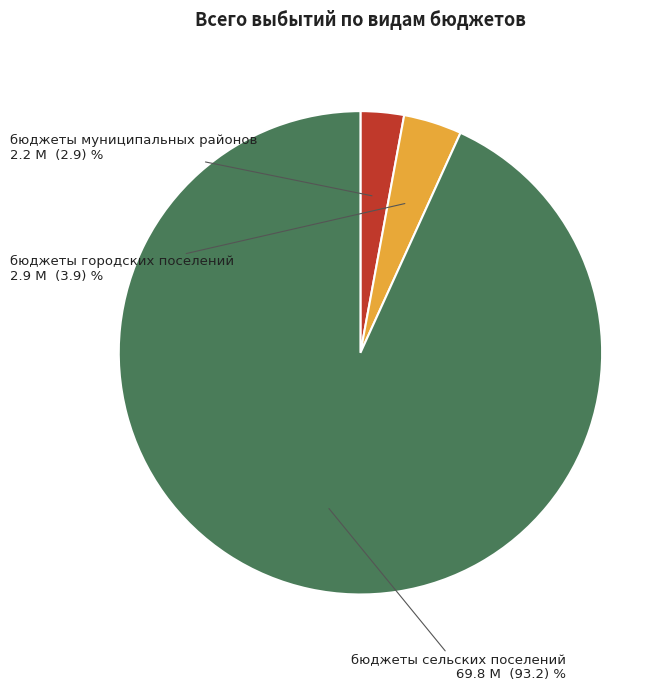

How many slices are in this pie chart?

3